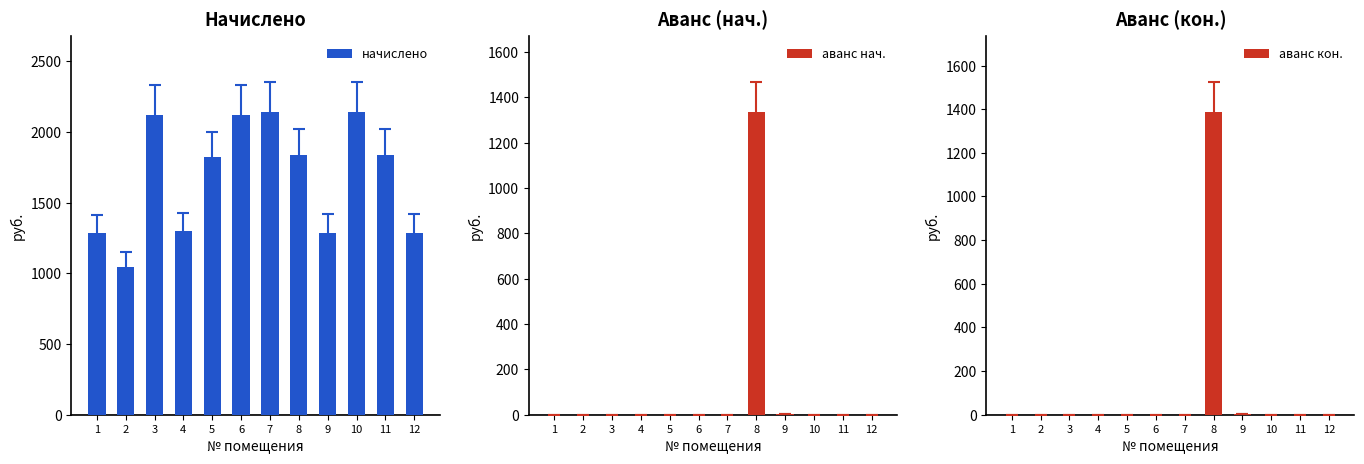

What is the maximum value shown in the chart?

2141.5